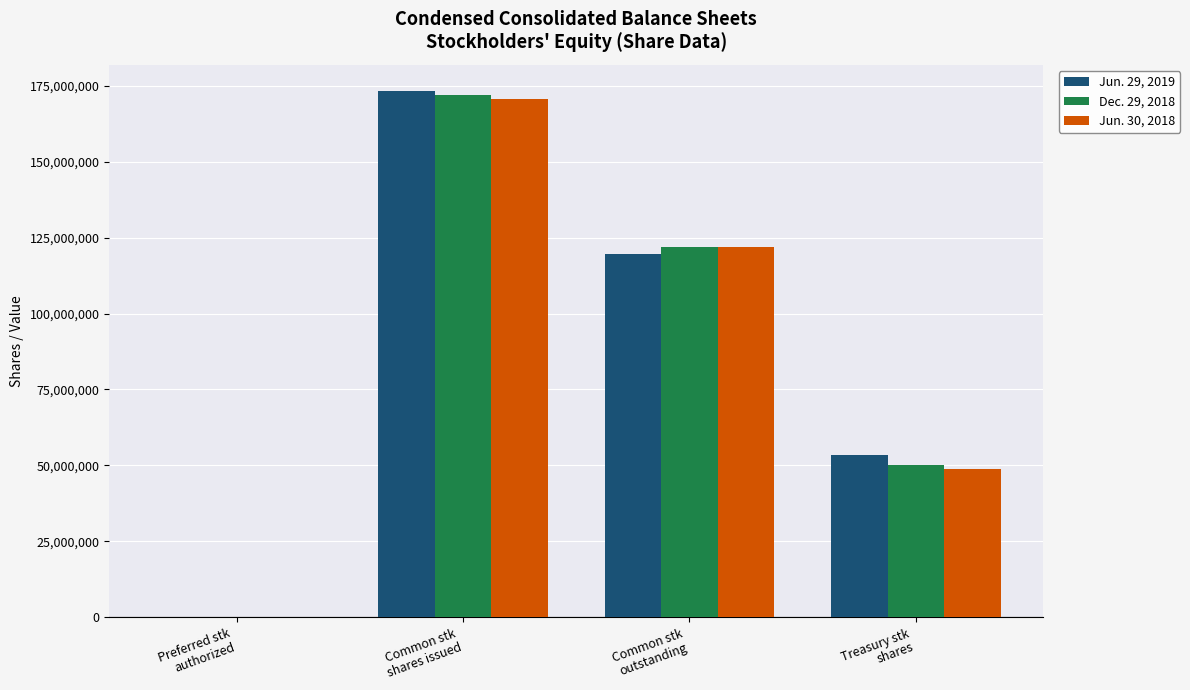

Where is Jun. 30, 2018 nearest to the value 85384000?

Common stk
outstanding